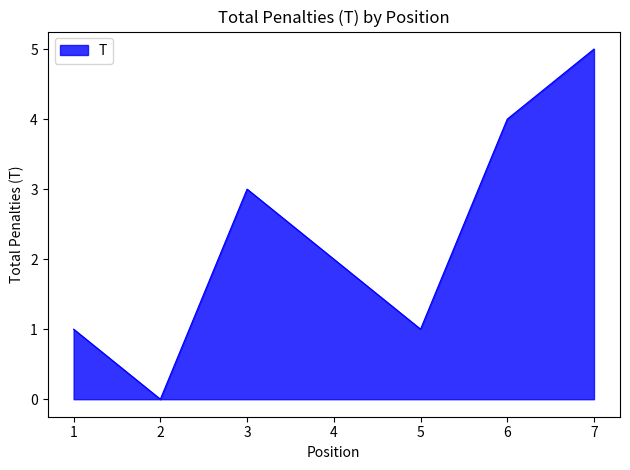

Reading left to right, list all the values displayed in this chart.

1	0	3	2	1	4	5